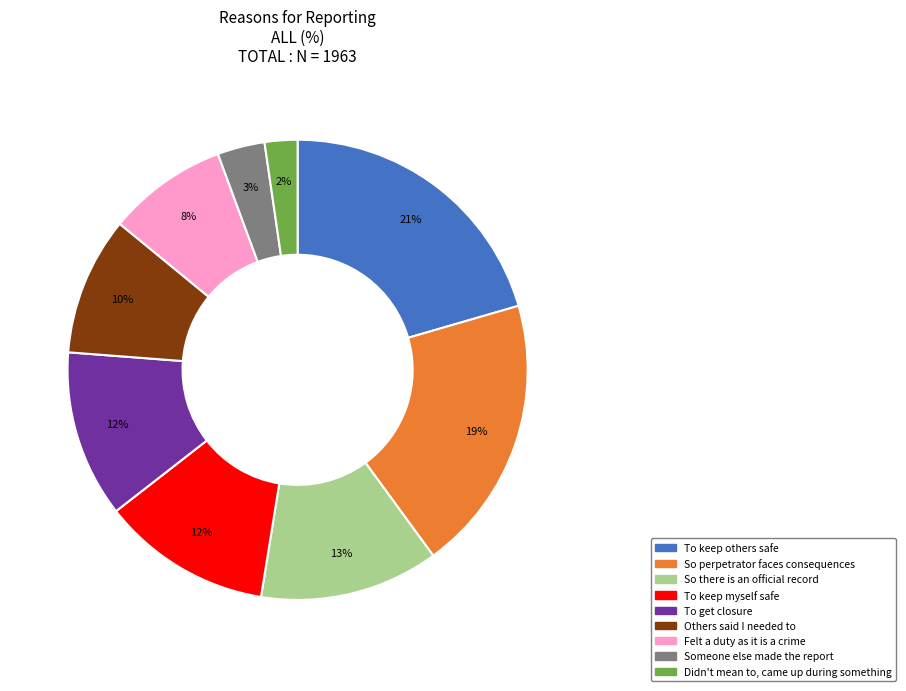

What is the largest slice in the pie chart?

To keep others safe